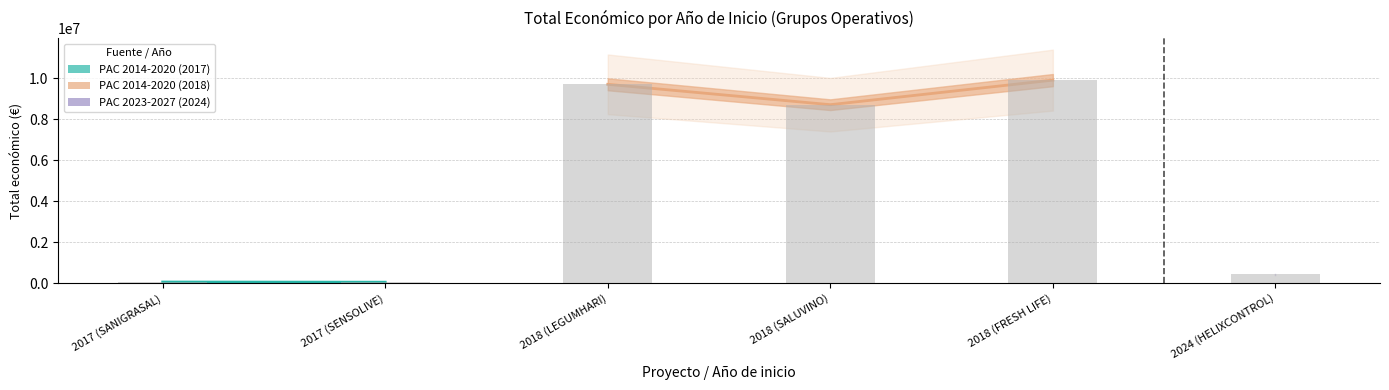

What is the greatest value displayed?

9900193